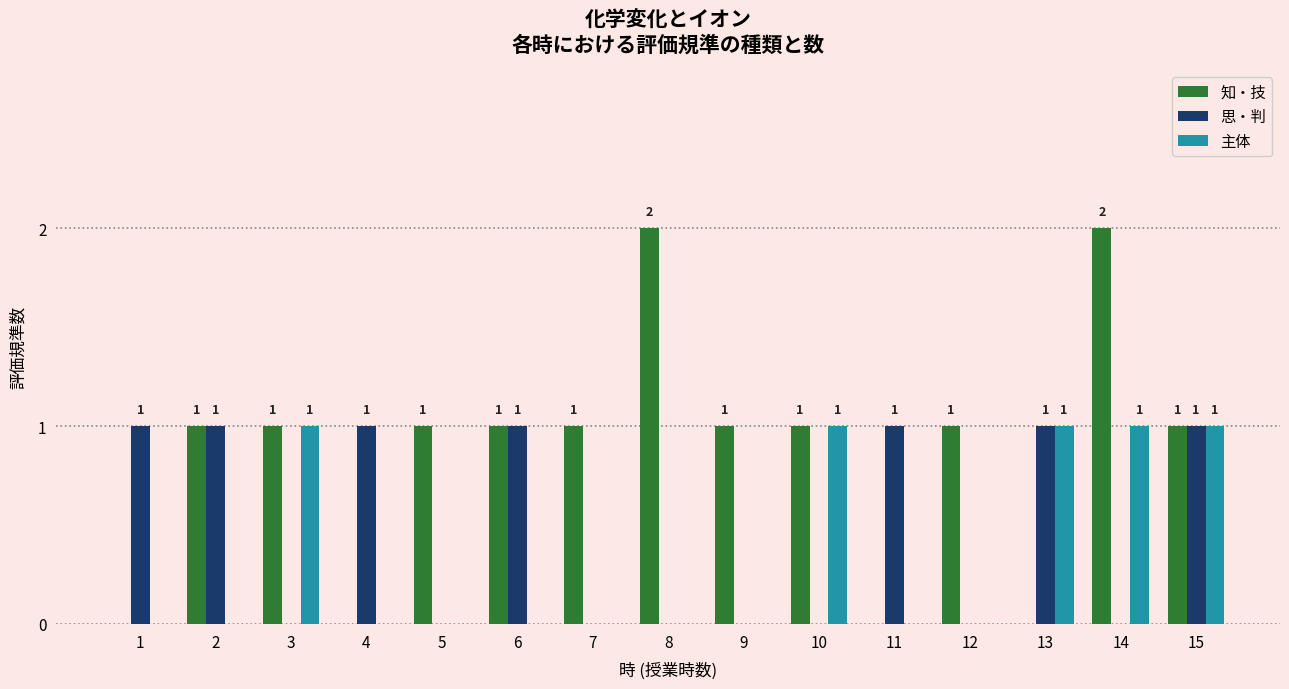

How many 知・技 values are between 0 and 1?

13